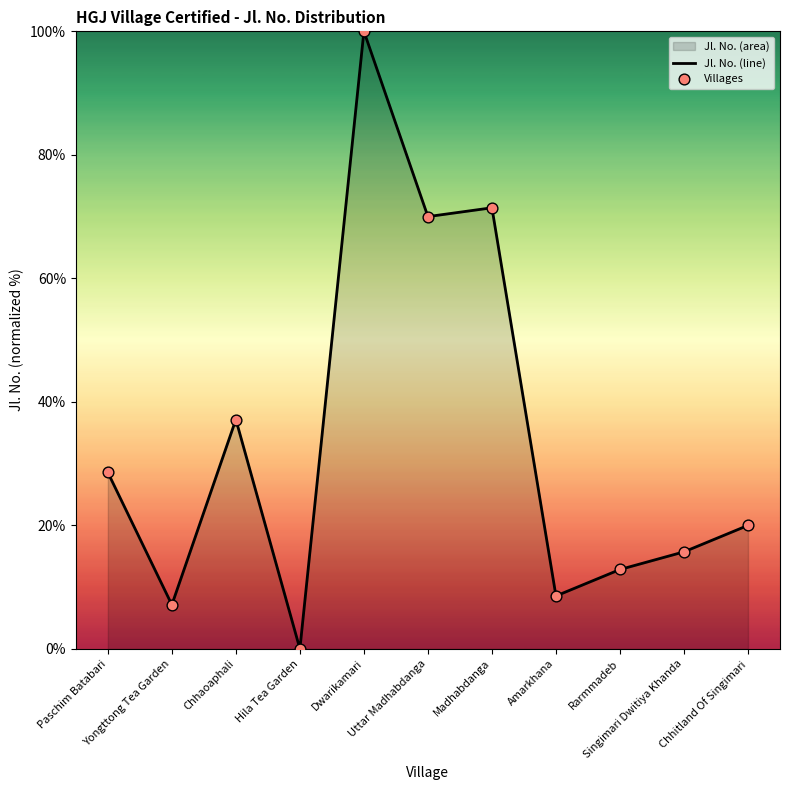

Which series reaches the maximum Y coordinate?

Jl. No. (line)